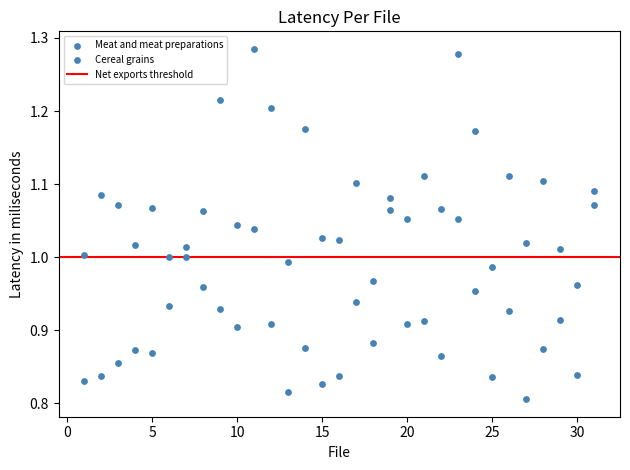

Count the number of points in this scatter plot.

62